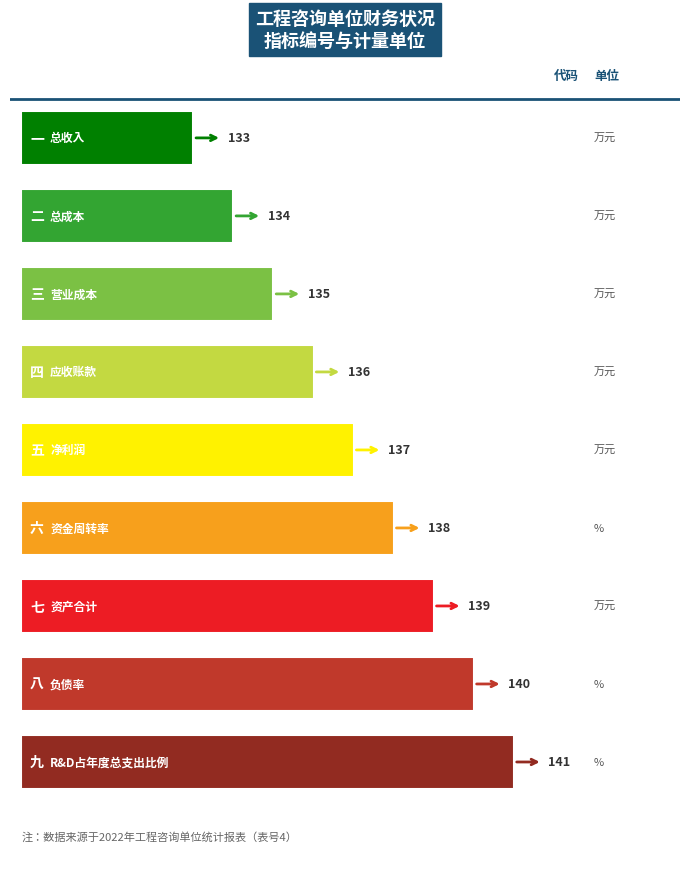

Count the number of data series in this chart.

1